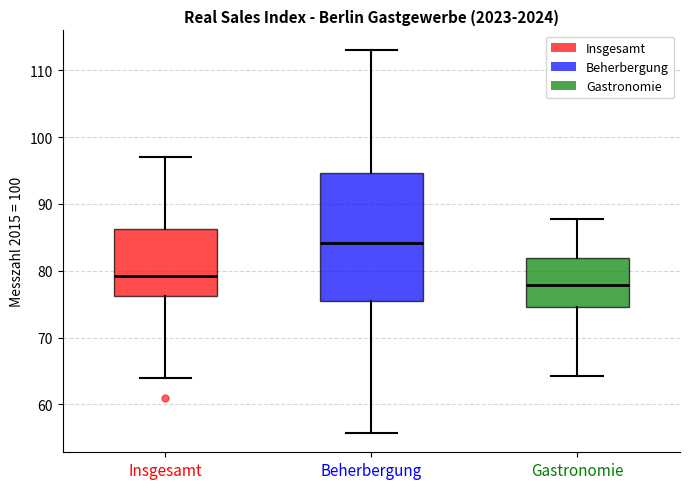

Which box has the lowest median line?

Gastronomie